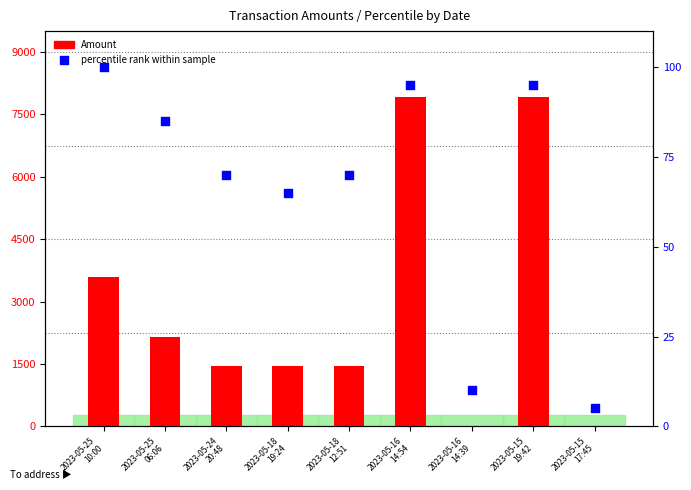

Which series reaches the minimum Y coordinate?

Amount